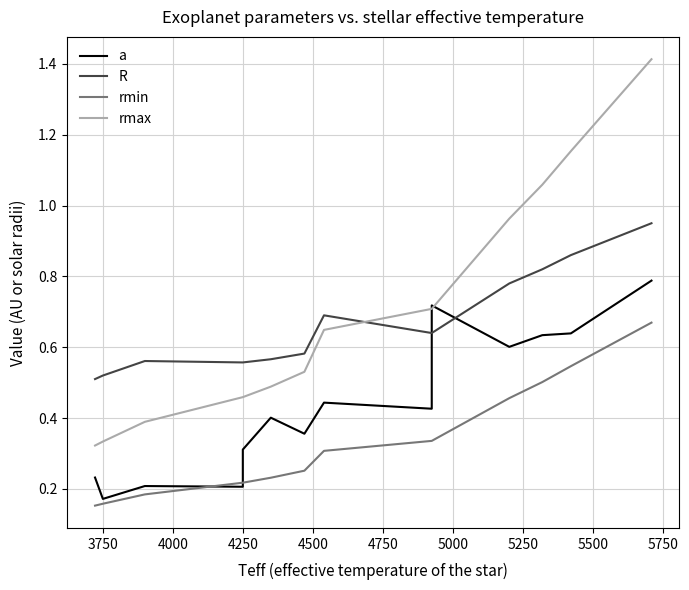

List the series in order of their peak value, highest first.

rmax, R, a, rmin